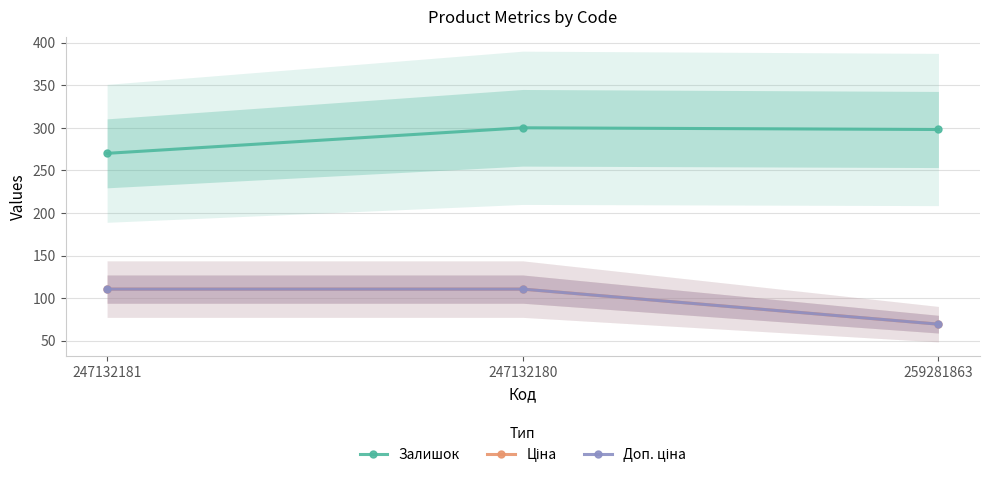

Reading left to right, extract all data points from this chart.

Залишок: 247132181=270.0	247132180=300.0	259281863=298.0
Ціна: 247132181=110.5	247132180=110.5	259281863=69.4
Доп. ціна: 247132181=110.5	247132180=110.5	259281863=69.4